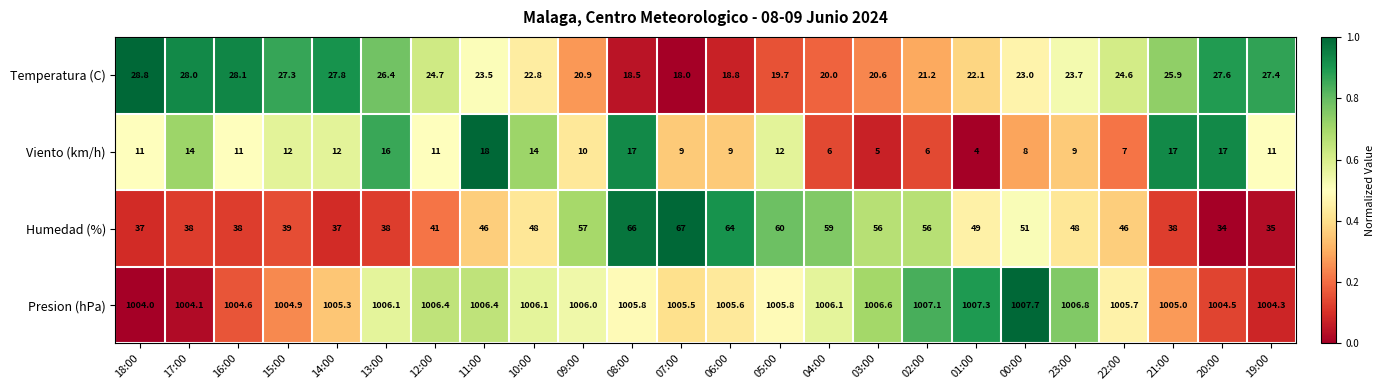

What is the highest value of the Presion (hPa) series?

1007.7